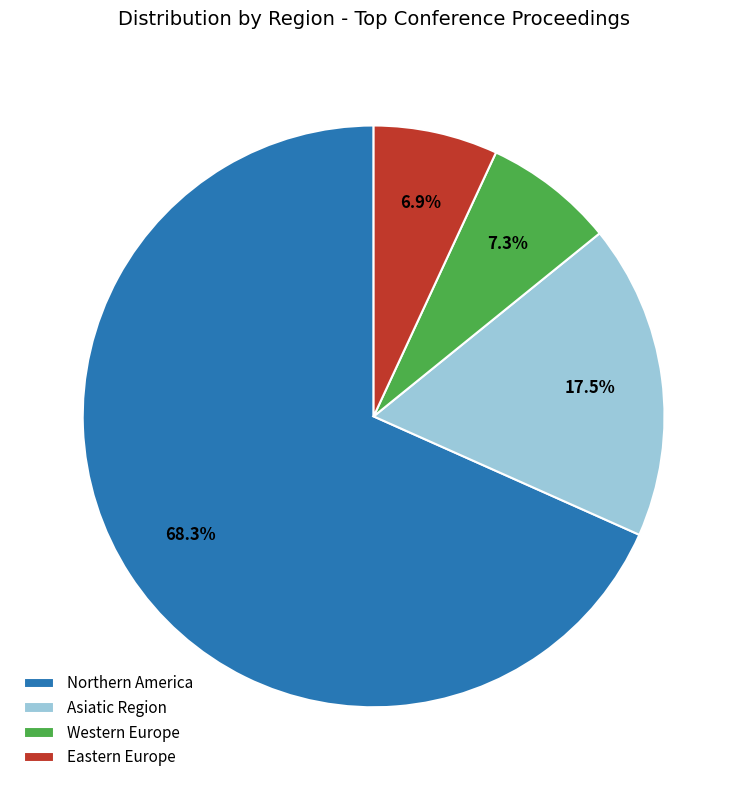

What is the largest slice in the pie chart?

Northern America